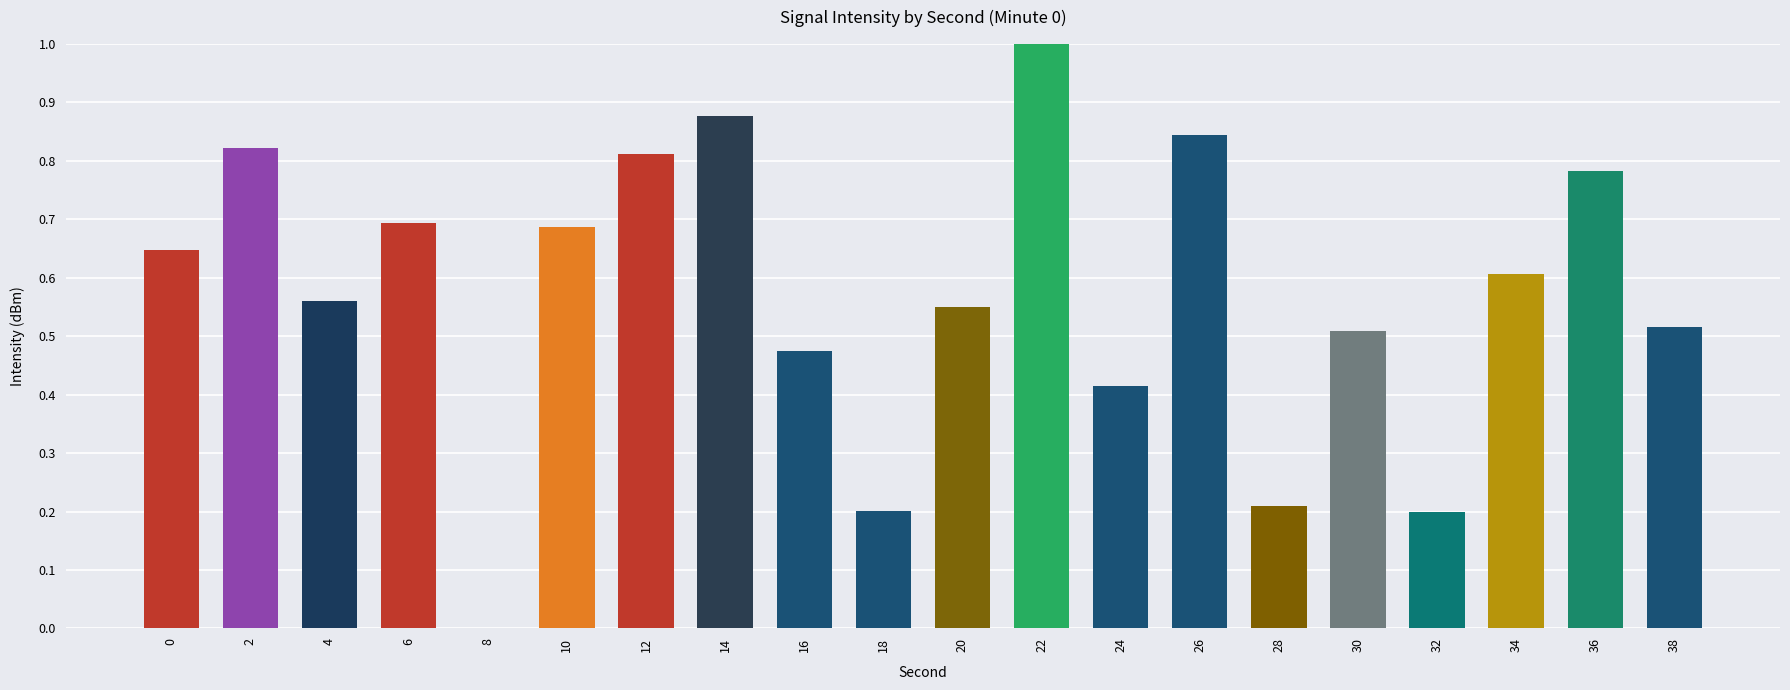

What is the greatest value displayed?

1.0